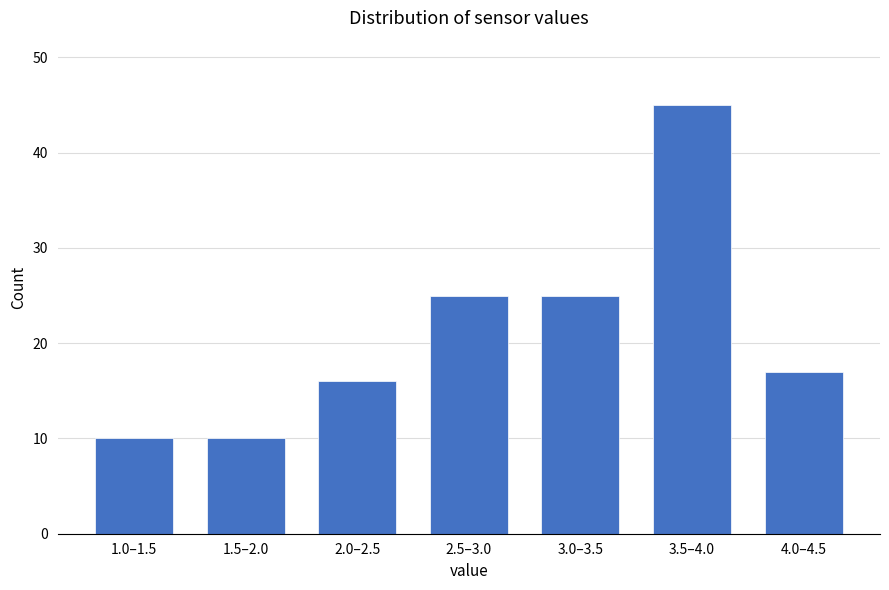

Reading right to left, transcribe all the data shown in this chart.

4.0–4.5=17	3.5–4.0=45	3.0–3.5=25	2.5–3.0=25	2.0–2.5=16	1.5–2.0=10	1.0–1.5=10